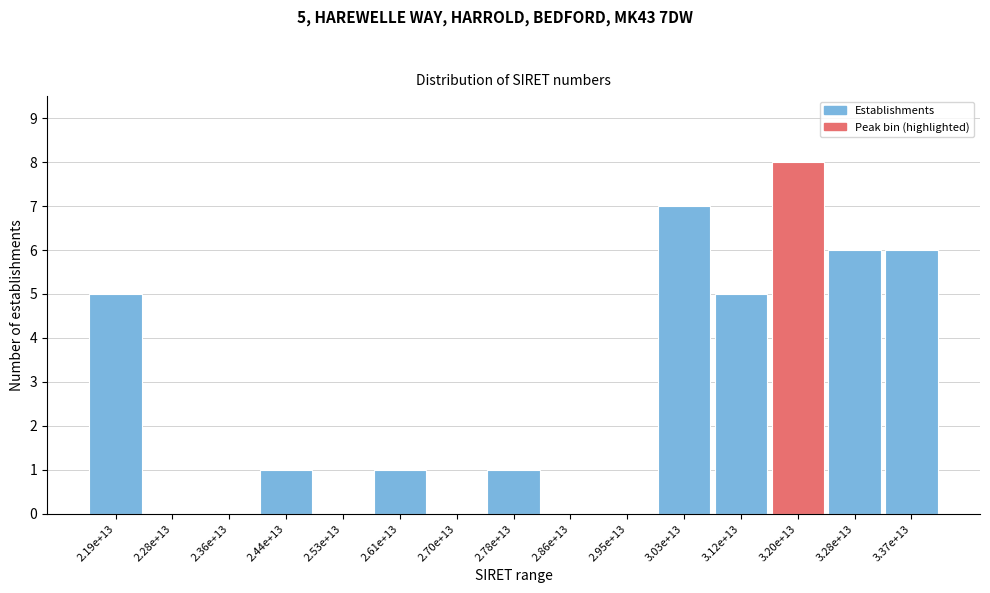

Reading right to left, what are all the values shown in this chart?

3.37e+13=6	3.28e+13=6	3.20e+13=8	3.12e+13=5	3.03e+13=7	2.95e+13=0	2.86e+13=0	2.78e+13=1	2.70e+13=0	2.61e+13=1	2.53e+13=0	2.44e+13=1	2.36e+13=0	2.28e+13=0	2.19e+13=5